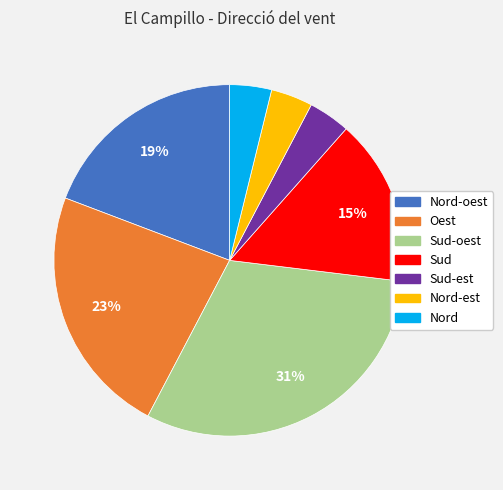

Is there any slice that represents more than half of the pie?

No